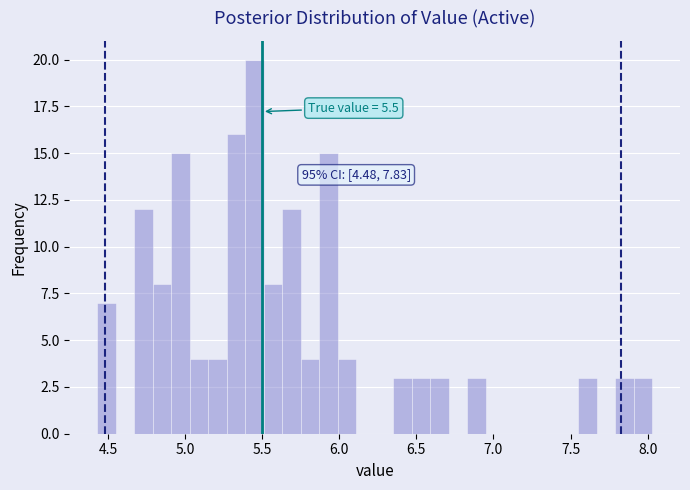

Read against the x-axis, roughly where is the centre of the tallest bar?

5.45